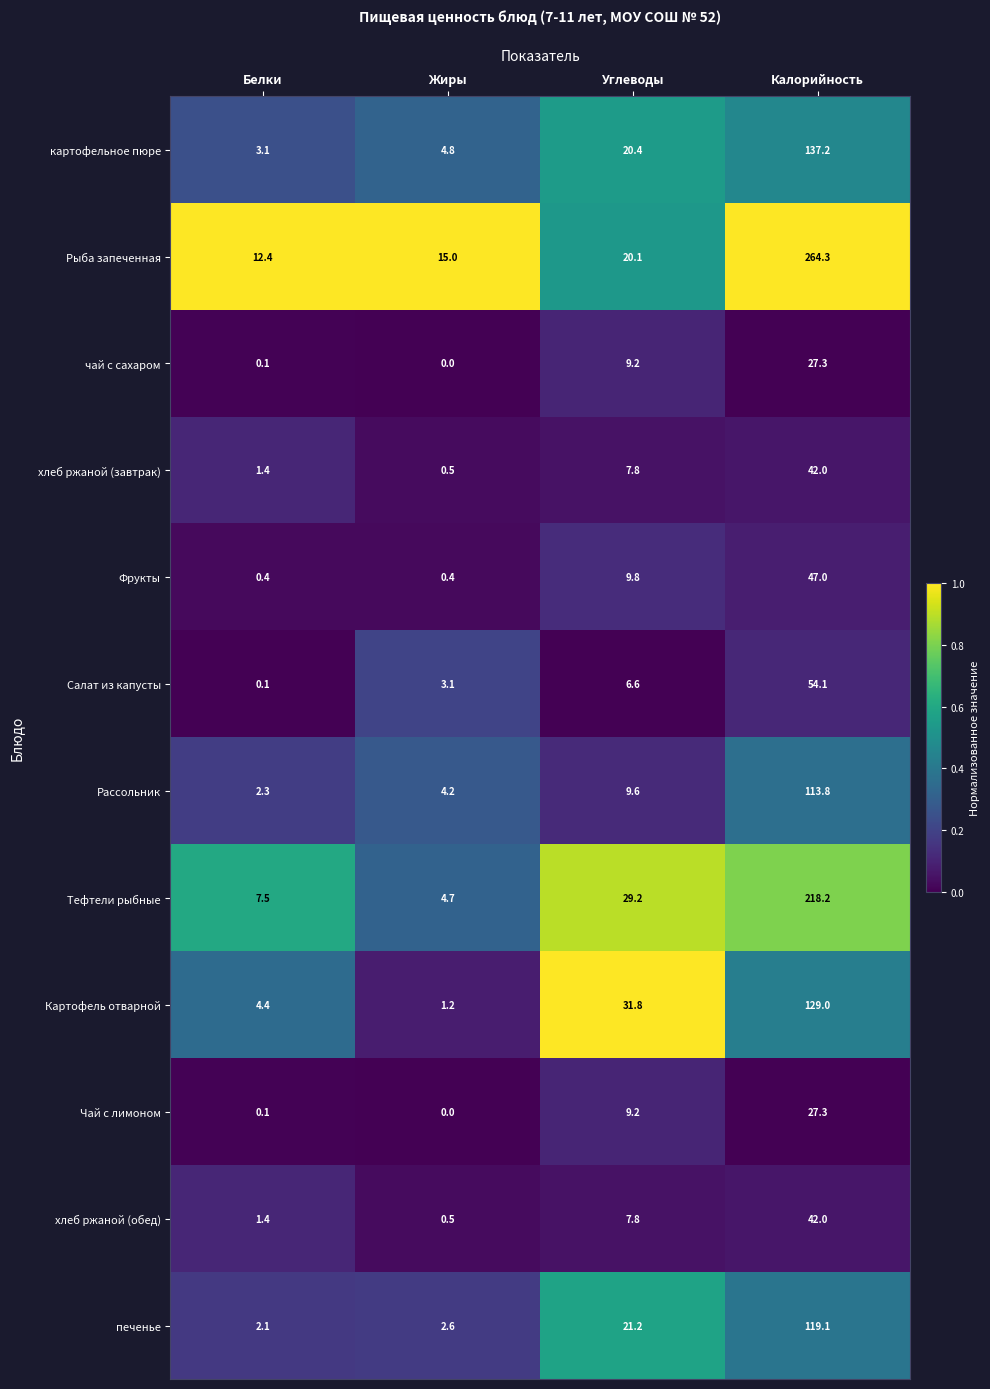

Is it true that Салат из капусты equals 6.6 at Углеводы?

True